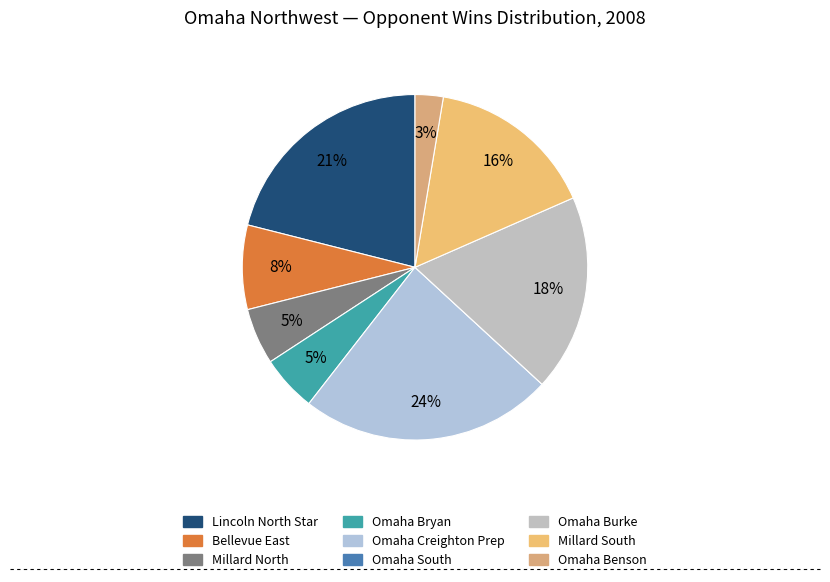

Count the number of slices in the pie.

9